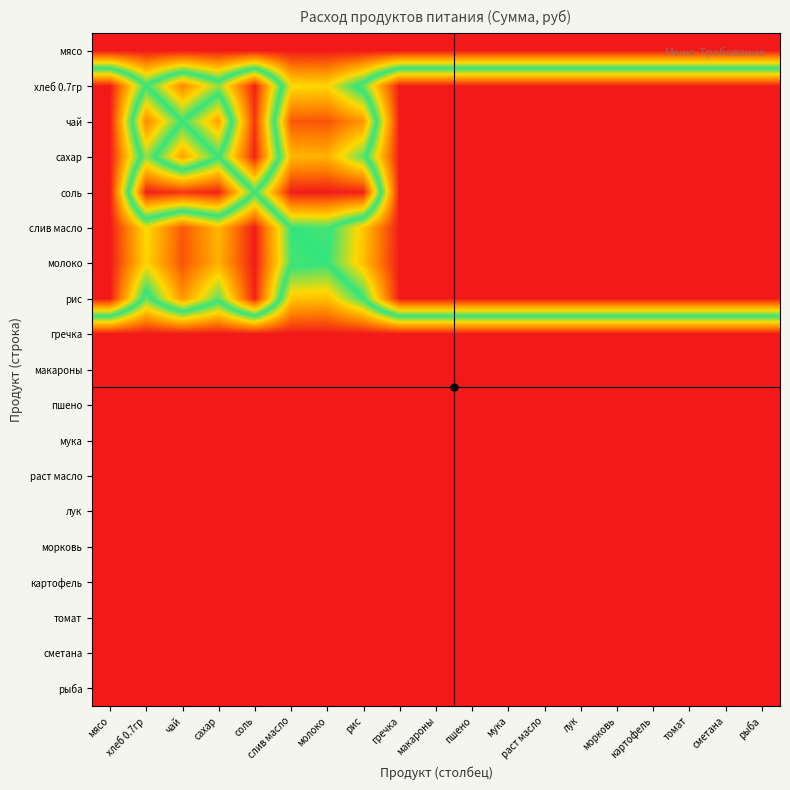

Reading left to right, transcribe all the data shown in this chart.

мясо: мясо=0.0	хлеб 0.7гр=0.0	чай=0.0	сахар=0.0	соль=0.0	слив масло=0.0	молоко=0.0	рис=0.0	гречка=0.0	макароны=0.0	пшено=0.0	мука=0.0	раст масло=0.0	лук=0.0	морковь=0.0	картофель=0.0	томат=0.0	сметана=0.0	рыба=0.0
хлеб 0.7гр: мясо=1.0	хлеб 0.7гр=0.5	чай=0.8	сахар=0.6	соль=1.0	слив масло=0.3	молоко=0.3	рис=0.5	гречка=1.0	макароны=1.0	пшено=1.0	мука=1.0	раст масло=1.0	лук=1.0	морковь=1.0	картофель=1.0	томат=1.0	сметана=1.0	рыба=1.0
чай: мясо=1.0	хлеб 0.7гр=0.2	чай=0.5	сахар=0.2	соль=1.0	слив масло=0.1	молоко=0.1	рис=0.2	гречка=1.0	макароны=1.0	пшено=1.0	мука=1.0	раст масло=1.0	лук=1.0	морковь=1.0	картофель=1.0	томат=1.0	сметана=1.0	рыба=1.0
сахар: мясо=1.0	хлеб 0.7гр=0.4	чай=0.8	сахар=0.5	соль=1.0	слив масло=0.3	молоко=0.3	рис=0.5	гречка=1.0	макароны=1.0	пшено=1.0	мука=1.0	раст масло=1.0	лук=1.0	морковь=1.0	картофель=1.0	томат=1.0	сметана=1.0	рыба=1.0
соль: мясо=1.0	хлеб 0.7гр=0.0	чай=0.0	сахар=0.0	соль=0.5	слив масло=0.0	молоко=0.0	рис=0.0	гречка=1.0	макароны=1.0	пшено=1.0	мука=1.0	раст масло=1.0	лук=1.0	морковь=1.0	картофель=1.0	томат=1.0	сметана=1.0	рыба=1.0
слив масло: мясо=1.0	хлеб 0.7гр=0.7	чай=0.9	сахар=0.7	соль=1.0	слив масло=0.5	молоко=0.5	рис=0.7	гречка=1.0	макароны=1.0	пшено=1.0	мука=1.0	раст масло=1.0	лук=1.0	морковь=1.0	картофель=1.0	томат=1.0	сметана=1.0	рыба=1.0
молоко: мясо=1.0	хлеб 0.7гр=0.7	чай=0.9	сахар=0.7	соль=1.0	слив масло=0.5	молоко=0.5	рис=0.7	гречка=1.0	макароны=1.0	пшено=1.0	мука=1.0	раст масло=1.0	лук=1.0	морковь=1.0	картофель=1.0	томат=1.0	сметана=1.0	рыба=1.0
рис: мясо=1.0	хлеб 0.7гр=0.5	чай=0.8	сахар=0.5	соль=1.0	слив масло=0.3	молоко=0.3	рис=0.5	гречка=1.0	макароны=1.0	пшено=1.0	мука=1.0	раст масло=1.0	лук=1.0	морковь=1.0	картофель=1.0	томат=1.0	сметана=1.0	рыба=1.0
гречка: мясо=0.0	хлеб 0.7гр=0.0	чай=0.0	сахар=0.0	соль=0.0	слив масло=0.0	молоко=0.0	рис=0.0	гречка=0.0	макароны=0.0	пшено=0.0	мука=0.0	раст масло=0.0	лук=0.0	морковь=0.0	картофель=0.0	томат=0.0	сметана=0.0	рыба=0.0
макароны: мясо=0.0	хлеб 0.7гр=0.0	чай=0.0	сахар=0.0	соль=0.0	слив масло=0.0	молоко=0.0	рис=0.0	гречка=0.0	макароны=0.0	пшено=0.0	мука=0.0	раст масло=0.0	лук=0.0	морковь=0.0	картофель=0.0	томат=0.0	сметана=0.0	рыба=0.0
пшено: мясо=0.0	хлеб 0.7гр=0.0	чай=0.0	сахар=0.0	соль=0.0	слив масло=0.0	молоко=0.0	рис=0.0	гречка=0.0	макароны=0.0	пшено=0.0	мука=0.0	раст масло=0.0	лук=0.0	морковь=0.0	картофель=0.0	томат=0.0	сметана=0.0	рыба=0.0
мука: мясо=0.0	хлеб 0.7гр=0.0	чай=0.0	сахар=0.0	соль=0.0	слив масло=0.0	молоко=0.0	рис=0.0	гречка=0.0	макароны=0.0	пшено=0.0	мука=0.0	раст масло=0.0	лук=0.0	морковь=0.0	картофель=0.0	томат=0.0	сметана=0.0	рыба=0.0
раст масло: мясо=0.0	хлеб 0.7гр=0.0	чай=0.0	сахар=0.0	соль=0.0	слив масло=0.0	молоко=0.0	рис=0.0	гречка=0.0	макароны=0.0	пшено=0.0	мука=0.0	раст масло=0.0	лук=0.0	морковь=0.0	картофель=0.0	томат=0.0	сметана=0.0	рыба=0.0
лук: мясо=0.0	хлеб 0.7гр=0.0	чай=0.0	сахар=0.0	соль=0.0	слив масло=0.0	молоко=0.0	рис=0.0	гречка=0.0	макароны=0.0	пшено=0.0	мука=0.0	раст масло=0.0	лук=0.0	морковь=0.0	картофель=0.0	томат=0.0	сметана=0.0	рыба=0.0
морковь: мясо=0.0	хлеб 0.7гр=0.0	чай=0.0	сахар=0.0	соль=0.0	слив масло=0.0	молоко=0.0	рис=0.0	гречка=0.0	макароны=0.0	пшено=0.0	мука=0.0	раст масло=0.0	лук=0.0	морковь=0.0	картофель=0.0	томат=0.0	сметана=0.0	рыба=0.0
картофель: мясо=0.0	хлеб 0.7гр=0.0	чай=0.0	сахар=0.0	соль=0.0	слив масло=0.0	молоко=0.0	рис=0.0	гречка=0.0	макароны=0.0	пшено=0.0	мука=0.0	раст масло=0.0	лук=0.0	морковь=0.0	картофель=0.0	томат=0.0	сметана=0.0	рыба=0.0
томат: мясо=0.0	хлеб 0.7гр=0.0	чай=0.0	сахар=0.0	соль=0.0	слив масло=0.0	молоко=0.0	рис=0.0	гречка=0.0	макароны=0.0	пшено=0.0	мука=0.0	раст масло=0.0	лук=0.0	морковь=0.0	картофель=0.0	томат=0.0	сметана=0.0	рыба=0.0
сметана: мясо=0.0	хлеб 0.7гр=0.0	чай=0.0	сахар=0.0	соль=0.0	слив масло=0.0	молоко=0.0	рис=0.0	гречка=0.0	макароны=0.0	пшено=0.0	мука=0.0	раст масло=0.0	лук=0.0	морковь=0.0	картофель=0.0	томат=0.0	сметана=0.0	рыба=0.0
рыба: мясо=0.0	хлеб 0.7гр=0.0	чай=0.0	сахар=0.0	соль=0.0	слив масло=0.0	молоко=0.0	рис=0.0	гречка=0.0	макароны=0.0	пшено=0.0	мука=0.0	раст масло=0.0	лук=0.0	морковь=0.0	картофель=0.0	томат=0.0	сметана=0.0	рыба=0.0